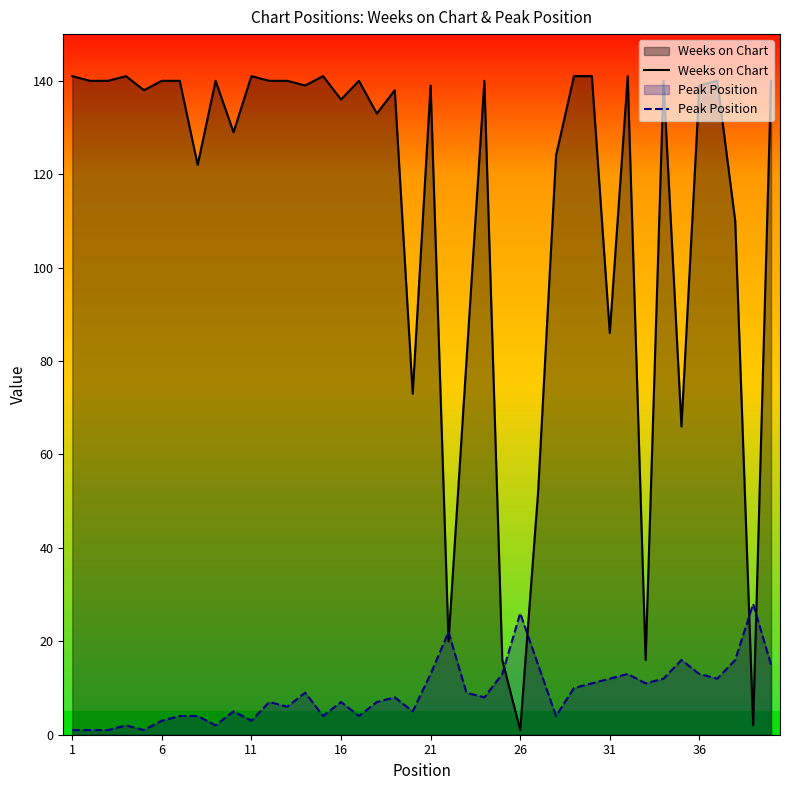

Which series has the largest range (max minus min)?

Weeks on Chart